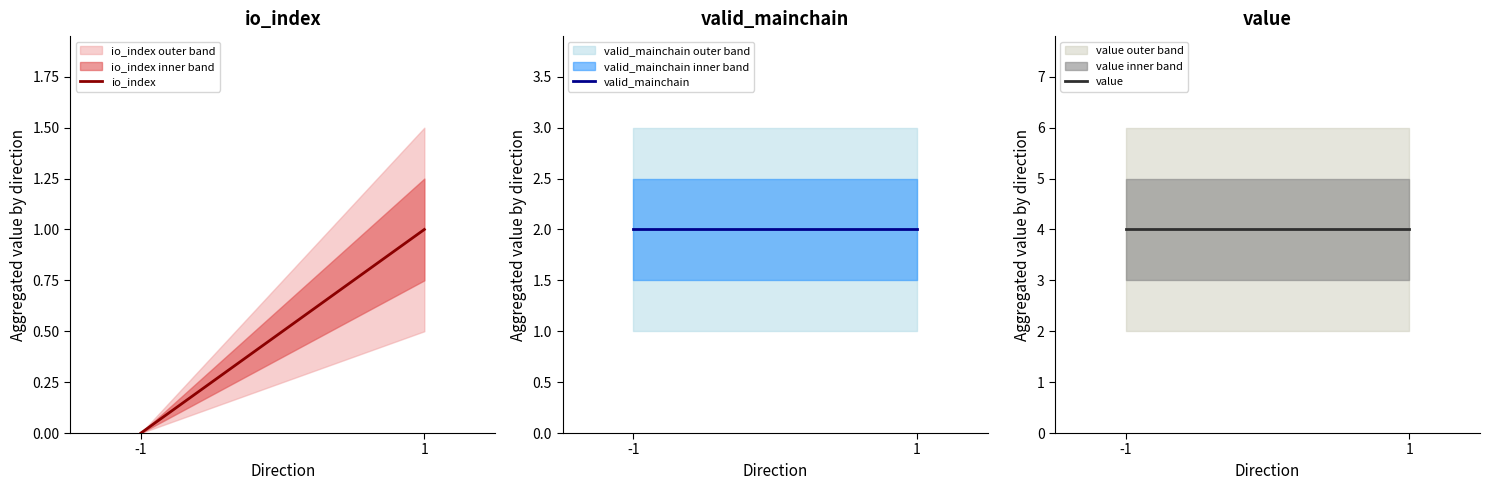

Which series has the largest range (max minus min)?

io_index